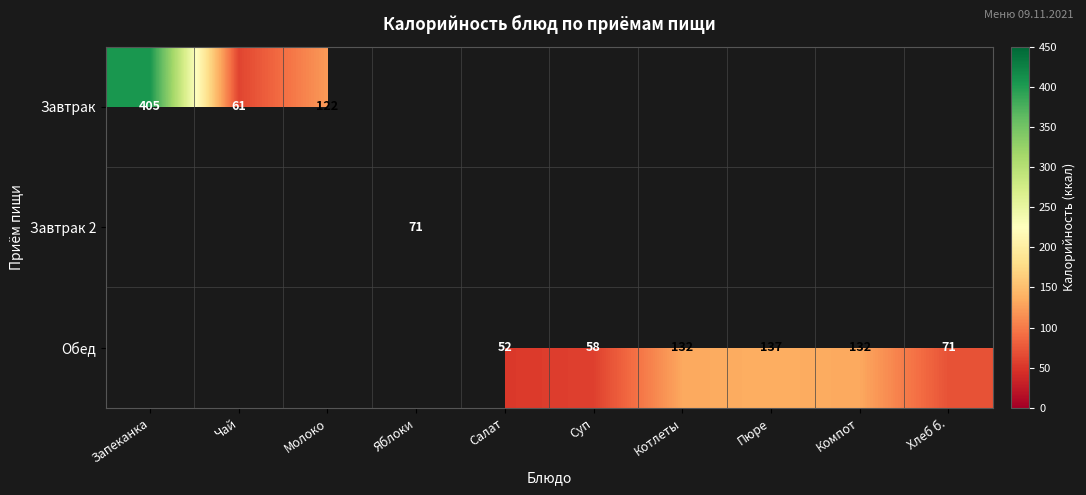

What is the difference between the Обед values at Хлеб б. and Котлеты?

61